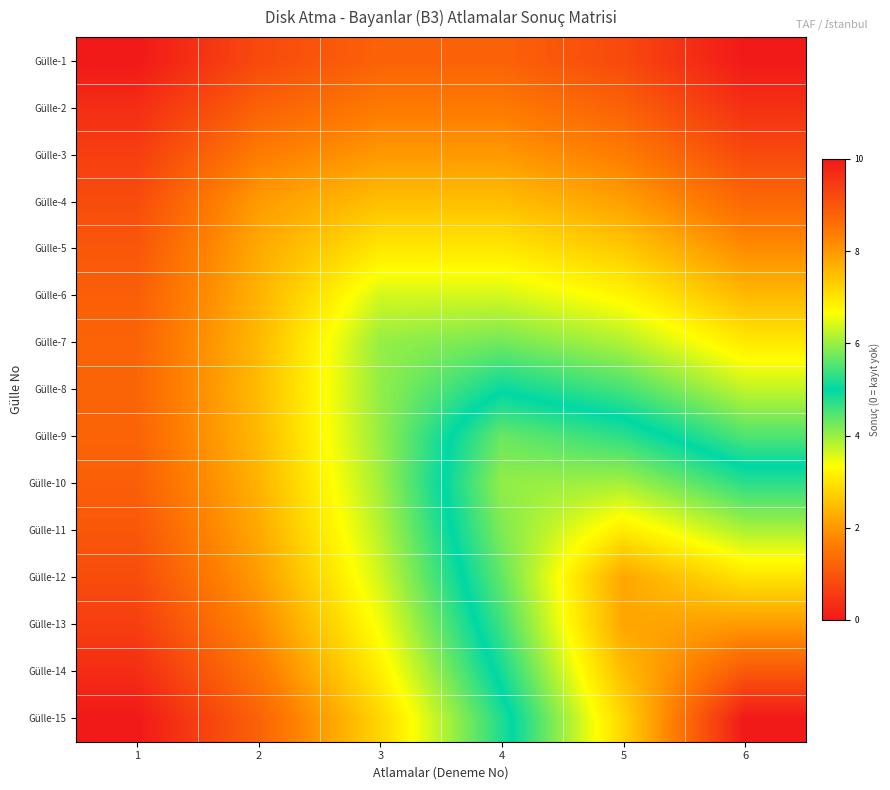

What is the difference between the highest and lowest values at 1?

1.2